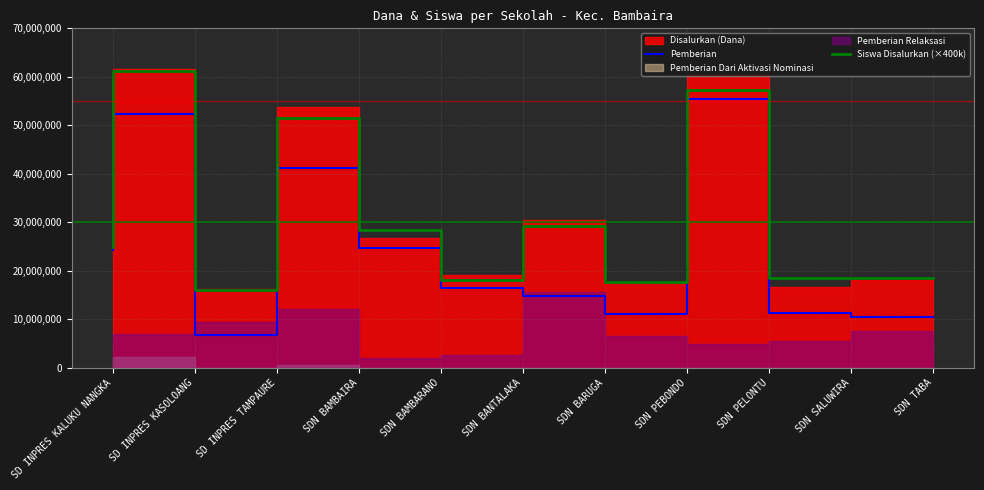

At which label does Pemberian reach its minimum?

SD INPRES TAMPAURE